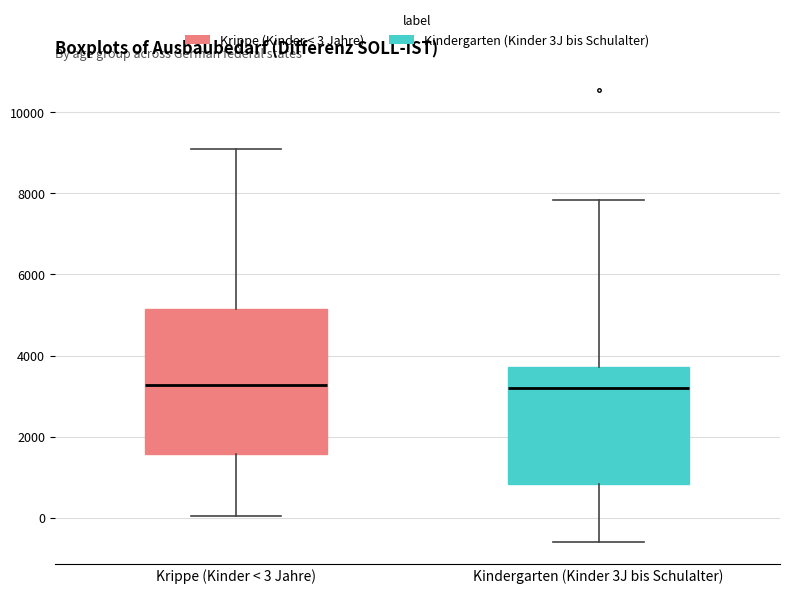

Where is the lower edge of the box for Krippe (Kinder < 3 Jahre) on the y-axis? The values are not printed on the chart, so give them approximately, as read against the axis.

1600